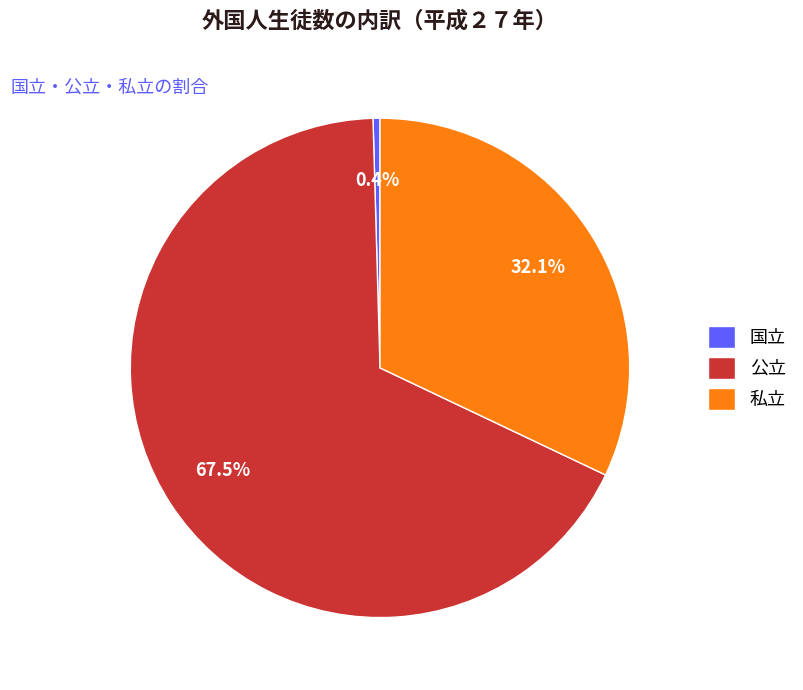

How many slices are in this pie chart?

3